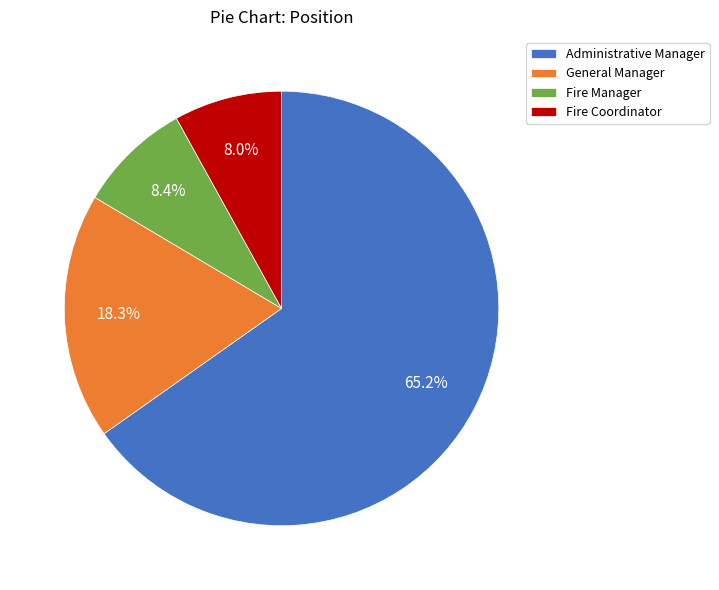

Does any single category account for the majority?

Yes